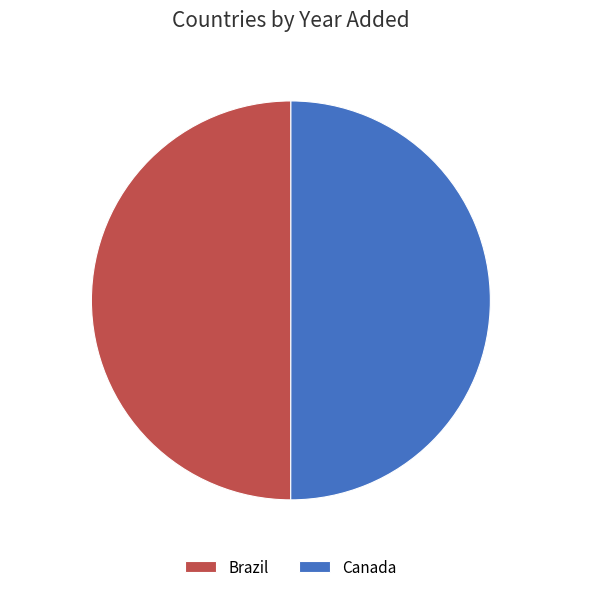

What percentage is the Brazil slice, to the nearest percent?

50%